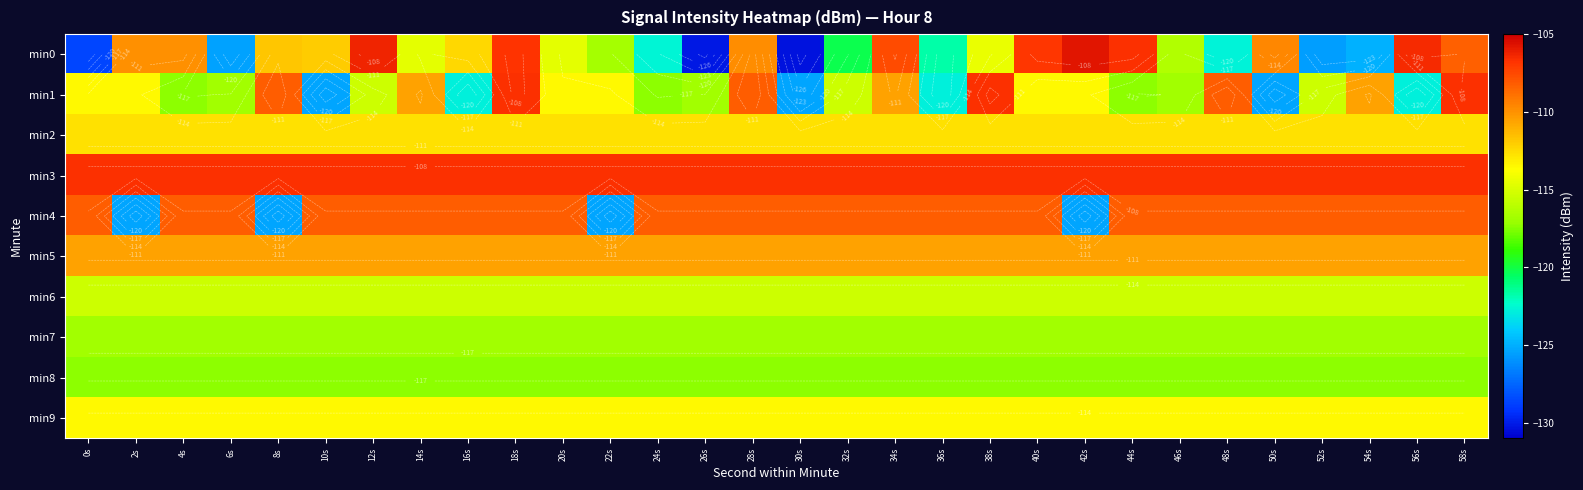

At which category is the sum across all series the highest?

18s